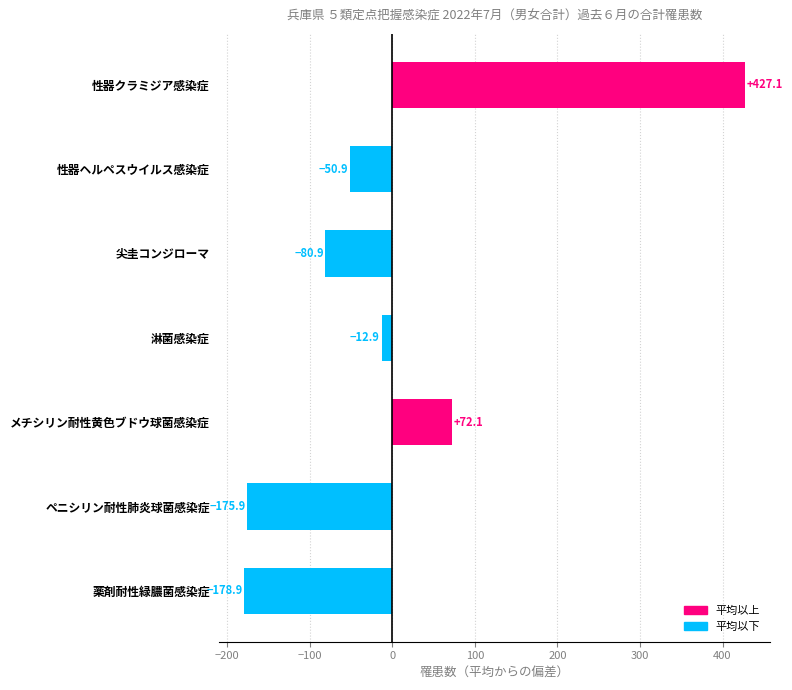

List the labels in order of value, smallest first.

薬剤耐性緑膿菌感染症, ペニシリン耐性肺炎球菌感染症, 尖圭コンジローマ, 性器ヘルペスウイルス感染症, 淋菌感染症, メチシリン耐性黄色ブドウ球菌感染症, 性器クラミジア感染症